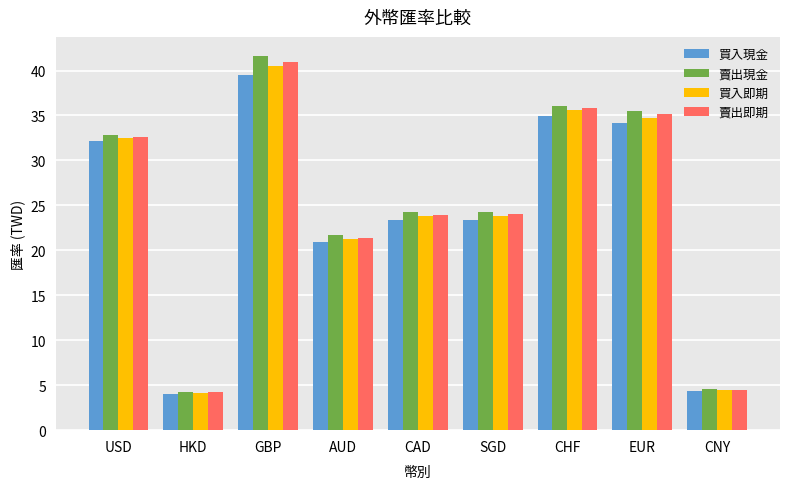

What value does the 賣出即期 series have at CAD?

24.0